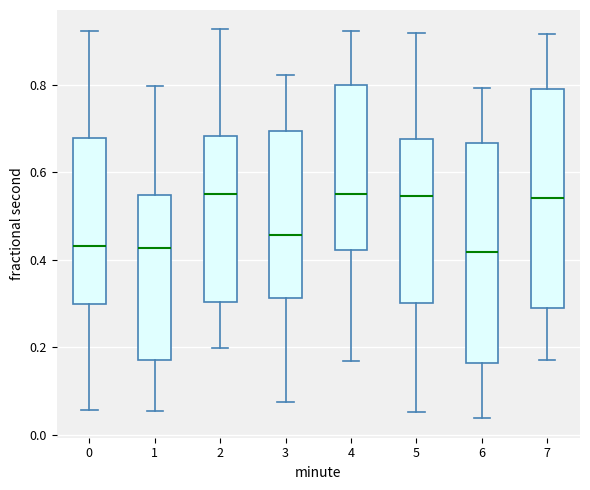

Reading left to right, read every box against the y-axis: the position of its median line, the range the box covers, and the ends of its whiskers. The values are not printed on the chart, so give them approximately, as read against the axis.

0: median 0.44, box 0.30 to 0.68, whiskers 0.06 to 0.92
1: median 0.42, box 0.18 to 0.54, whiskers 0.06 to 0.80
2: median 0.56, box 0.30 to 0.68, whiskers 0.20 to 0.92
3: median 0.46, box 0.32 to 0.70, whiskers 0.08 to 0.82
4: median 0.54, box 0.42 to 0.80, whiskers 0.16 to 0.92
5: median 0.54, box 0.30 to 0.68, whiskers 0.06 to 0.92
6: median 0.42, box 0.16 to 0.66, whiskers 0.04 to 0.80
7: median 0.54, box 0.28 to 0.78, whiskers 0.18 to 0.92